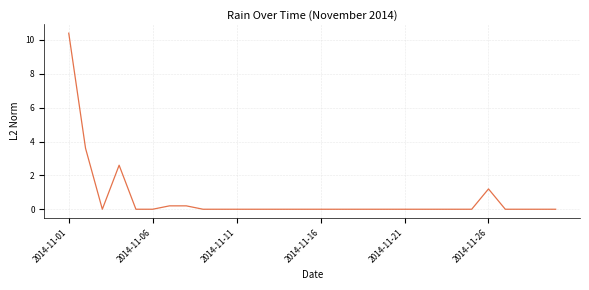

What is the difference between the maximum and minimum values?

10.4